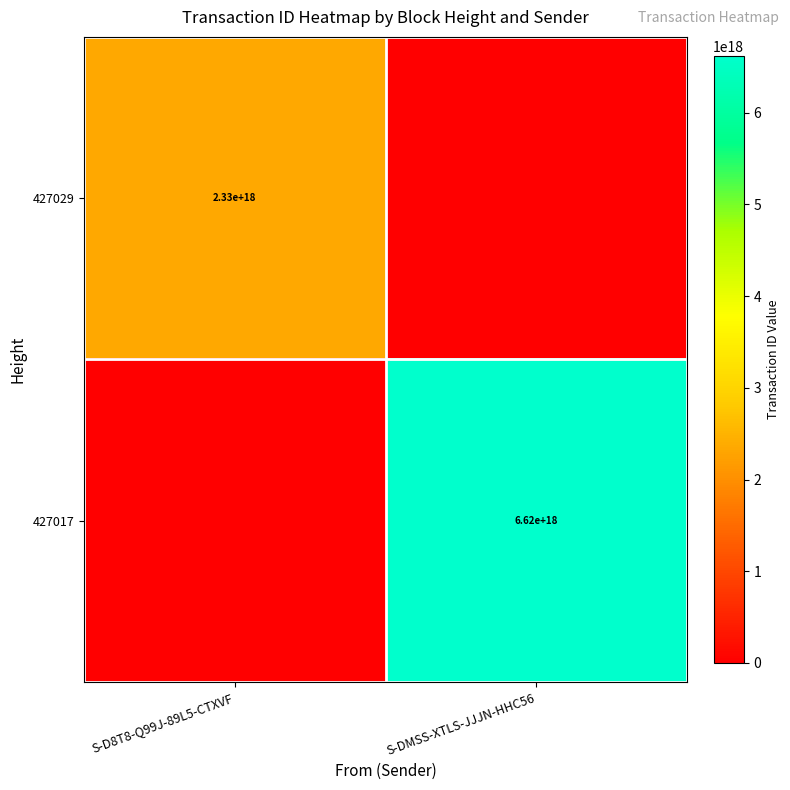

The 427029 series shows 2330000000000000000 at S-D8T8-Q99J-89L5-CTXVF. True or false?

True